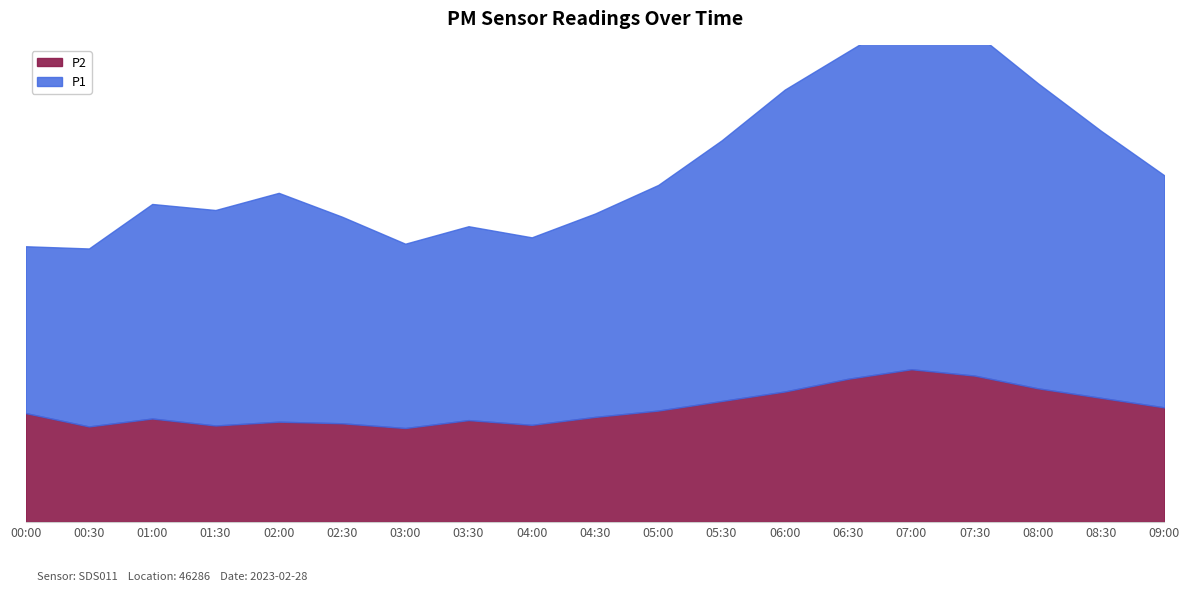

What is the minimum value for P2?

3.0